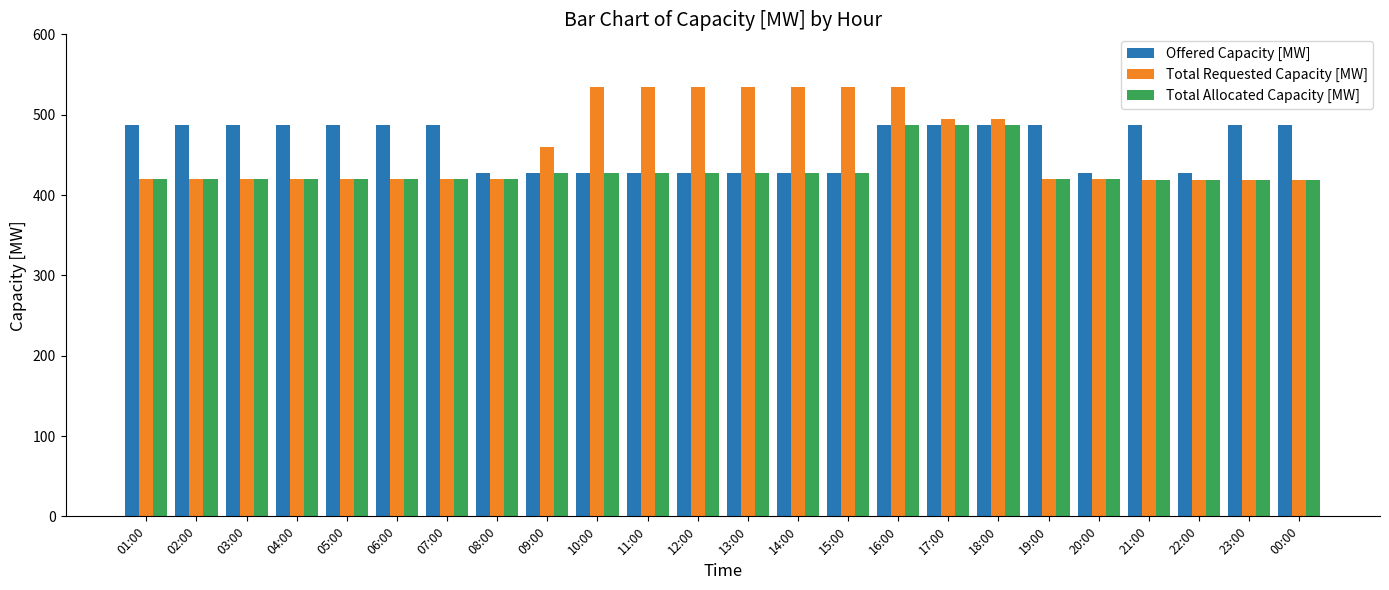

What is the minimum value for Total Requested Capacity [MW]?

419